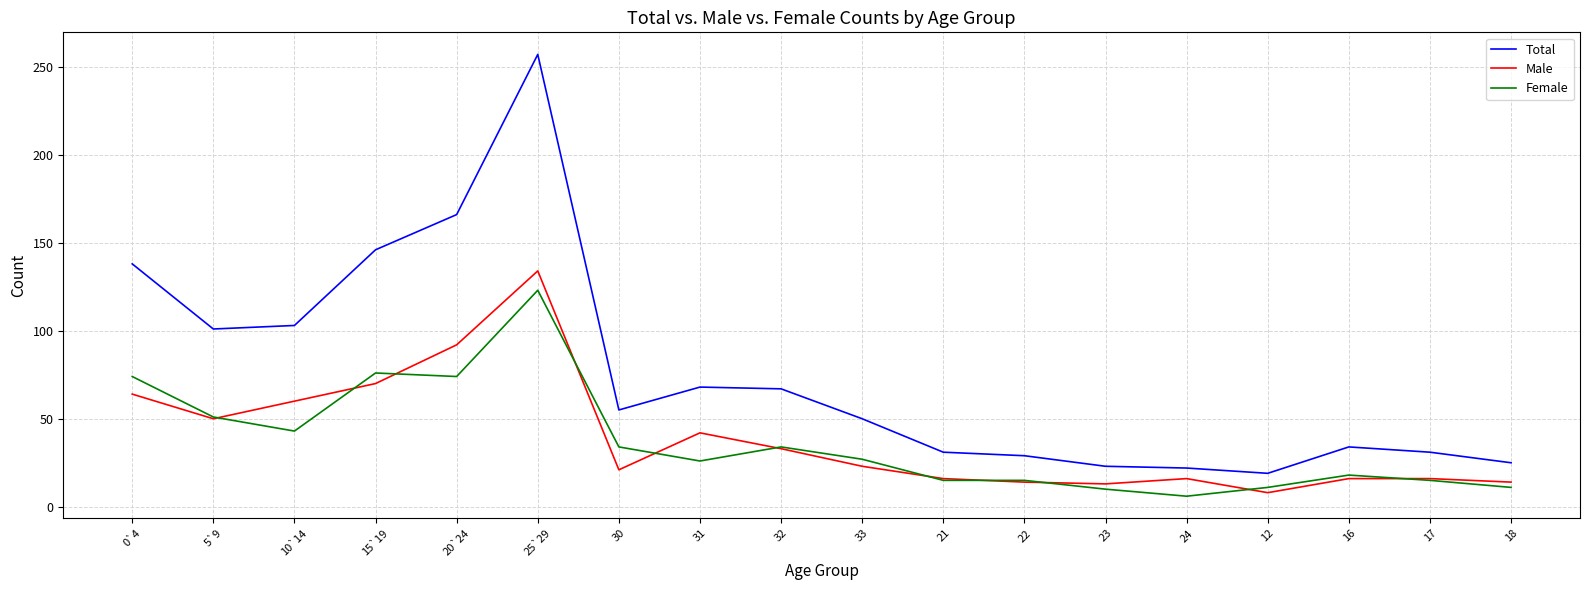

At which category is the sum across all series the highest?

25`29